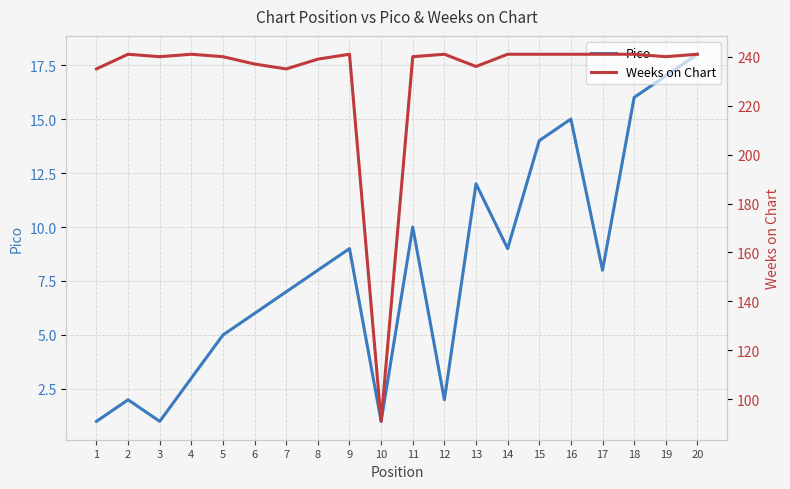

In Pico, how many points are lower than both neighbors (excluding endpoints)?

5